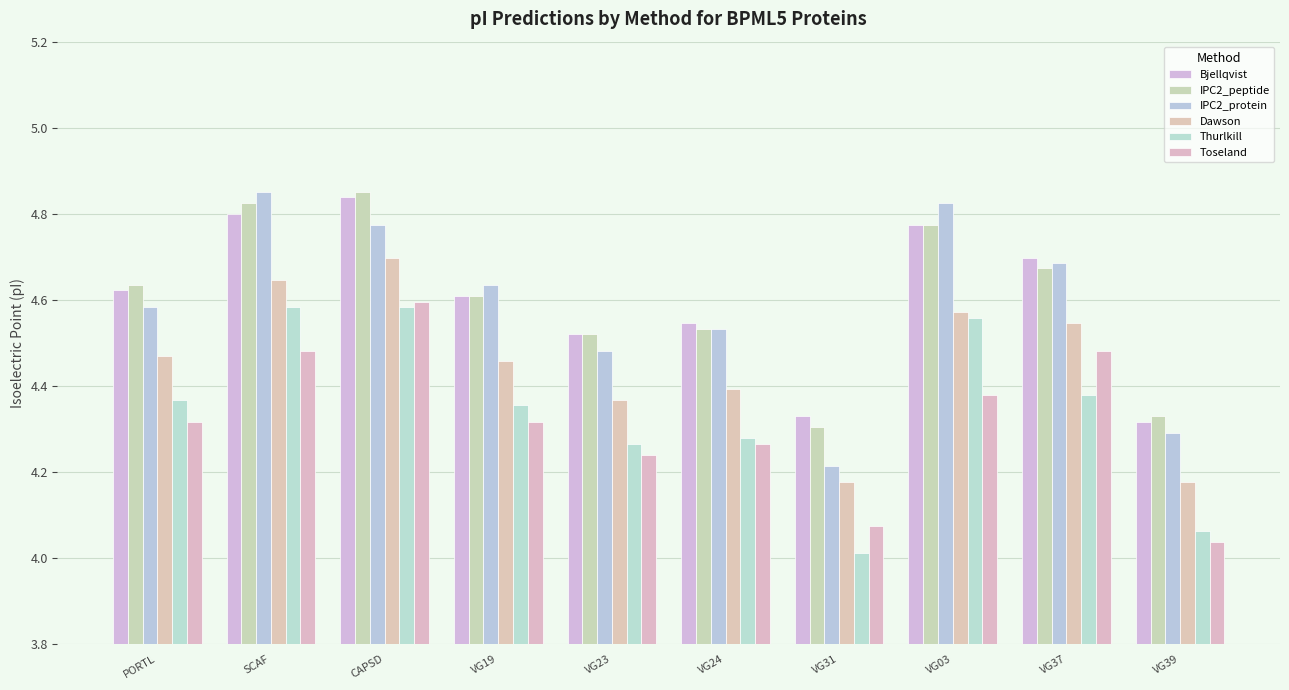

Reading left to right, what are all the values shown in this chart?

Bjellqvist: 4.6	4.8	4.8	4.6	4.5	4.5	4.3	4.8	4.7	4.3
IPC2_peptide: 4.6	4.8	4.9	4.6	4.5	4.5	4.3	4.8	4.7	4.3
IPC2_protein: 4.6	4.9	4.8	4.6	4.5	4.5	4.2	4.8	4.7	4.3
Dawson: 4.5	4.6	4.7	4.5	4.4	4.4	4.2	4.6	4.5	4.2
Thurlkill: 4.4	4.6	4.6	4.4	4.3	4.3	4.0	4.6	4.4	4.1
Toseland: 4.3	4.5	4.6	4.3	4.2	4.3	4.1	4.4	4.5	4.0